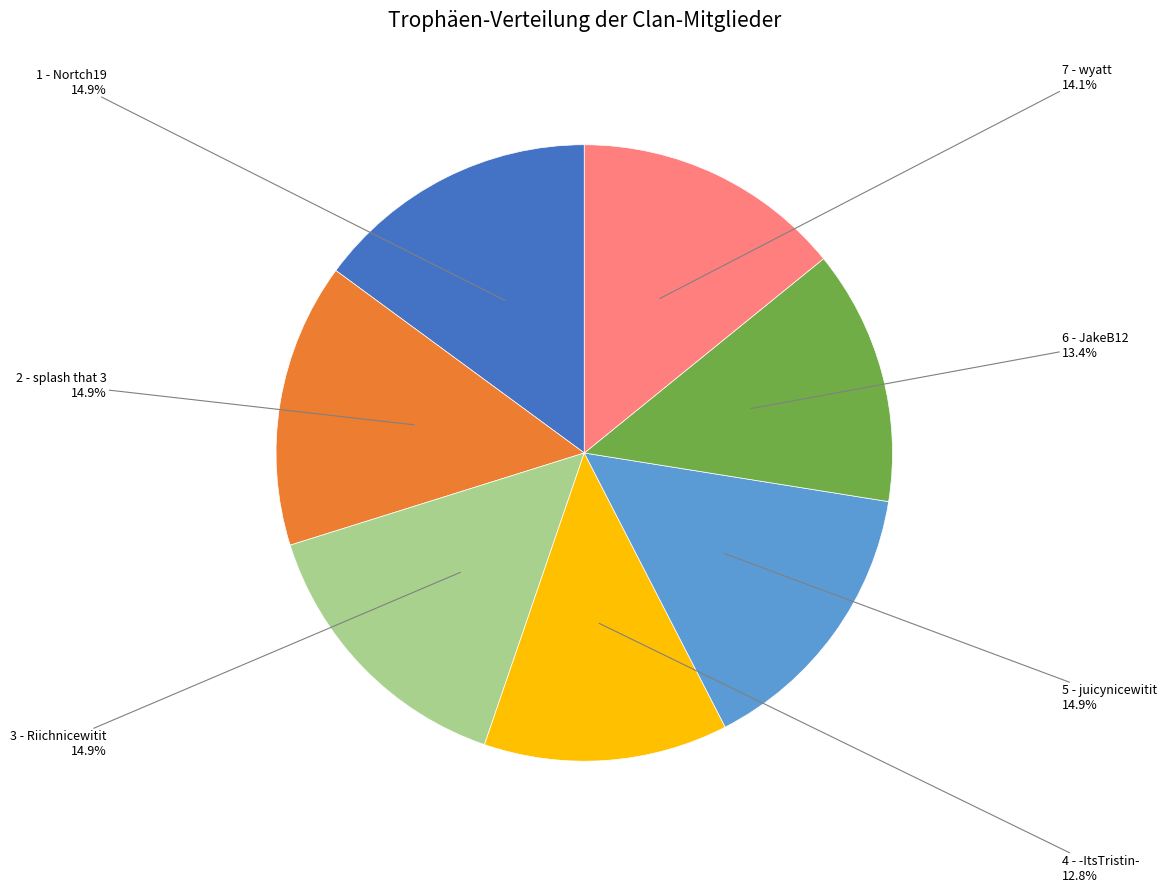

Is there a majority slice in this chart?

No